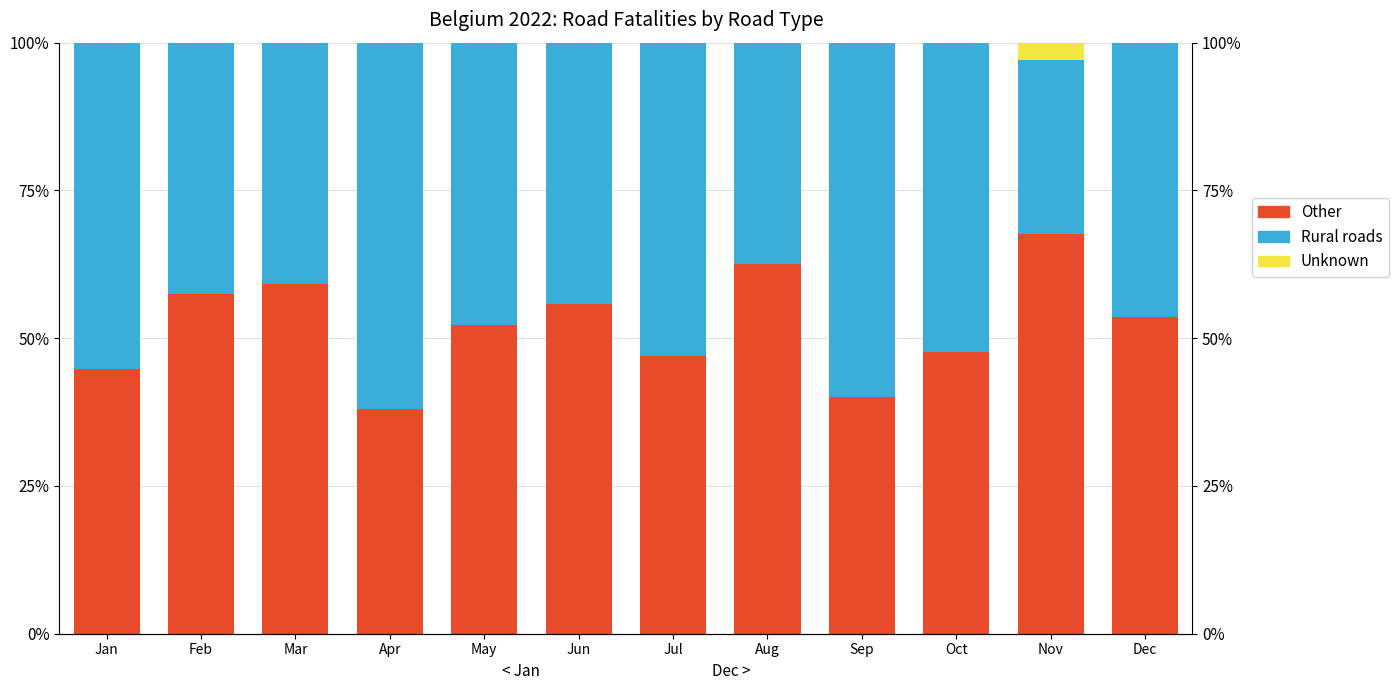

Reading right to left, extract all data points from this chart.

Other: Dec=53.7	Nov=67.6	Oct=47.7	Sep=40.0	Aug=62.5	Jul=46.9	Jun=55.7	May=52.3	Apr=38.0	Mar=59.2	Feb=57.4	Jan=44.7
Rural roads: Dec=46.3	Nov=29.4	Oct=52.3	Sep=60.0	Aug=37.5	Jul=53.1	Jun=44.3	May=47.7	Apr=62.0	Mar=40.8	Feb=42.6	Jan=55.3
Unknown: Dec=0.0	Nov=2.9	Oct=0.0	Sep=0.0	Aug=0.0	Jul=0.0	Jun=0.0	May=0.0	Apr=0.0	Mar=0.0	Feb=0.0	Jan=0.0